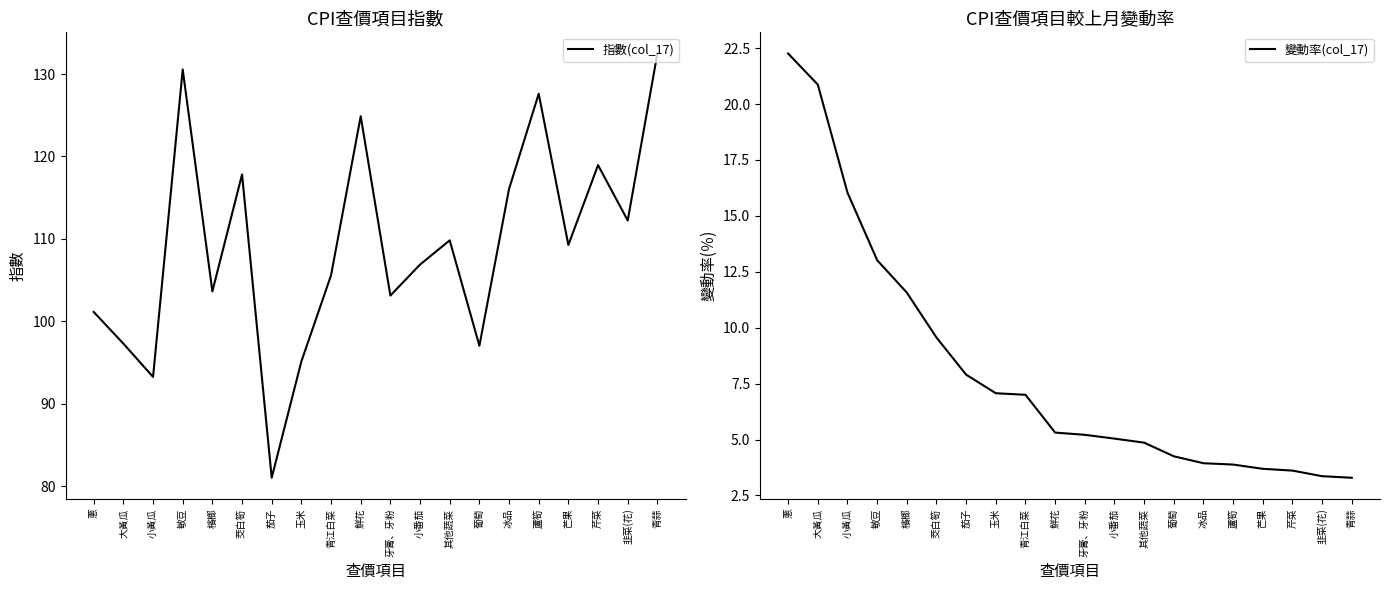

What is the spread (max minus min) of values at 檳榔?

92.1